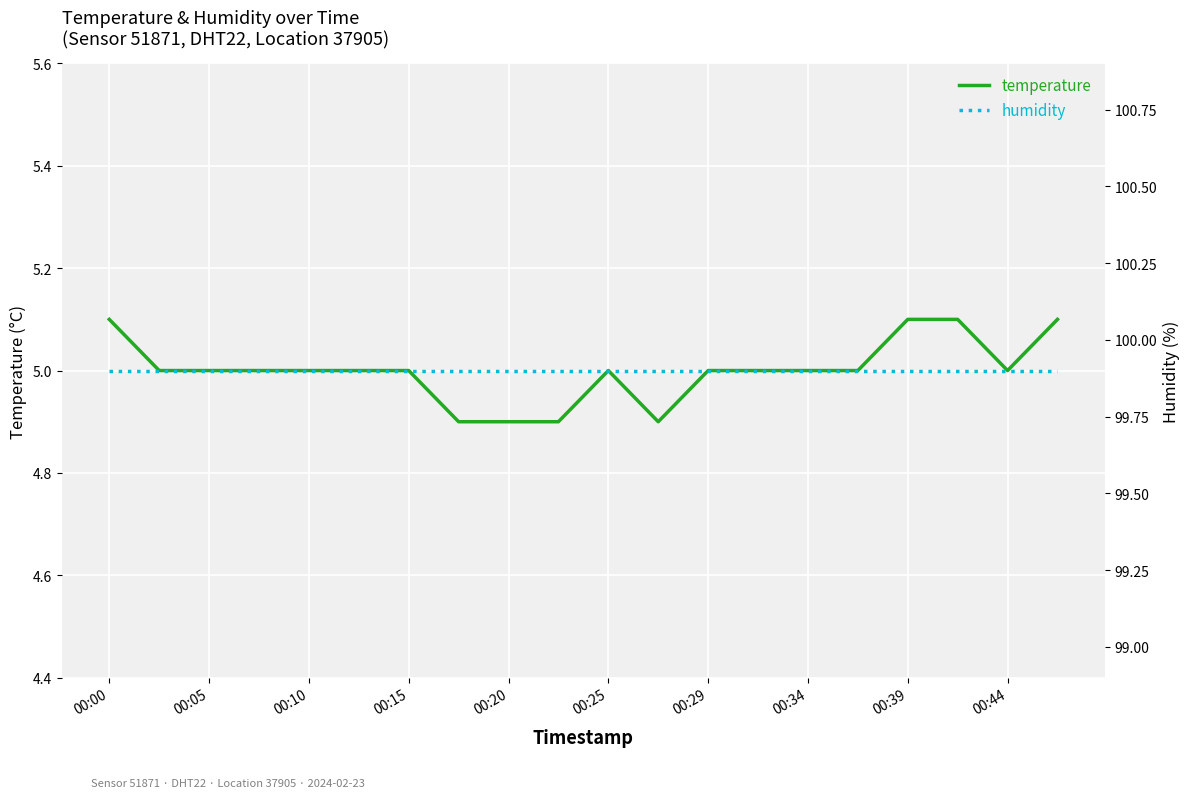

True or false: temperature has a value of 1.2 at 00:10.

False